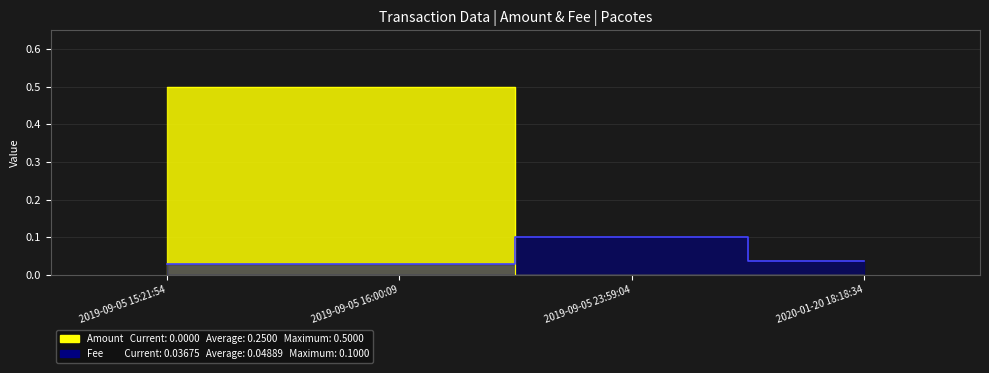

Which series changed the most between 2019-09-05 15:21:54 and 2019-09-05 16:00:09?

Amount